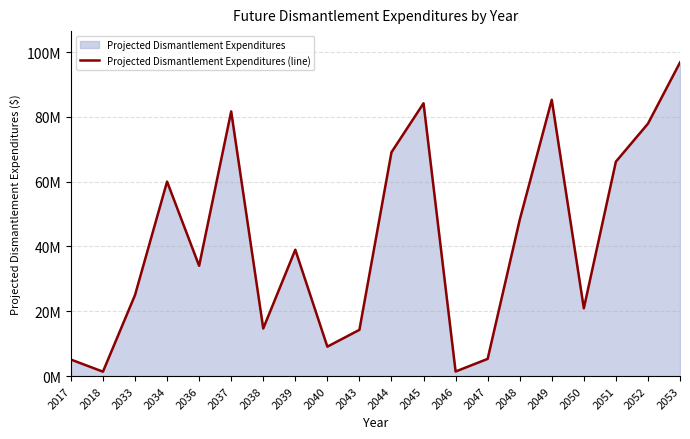

The chart shows a value of 1407788.3 at 2046. True or false?

True